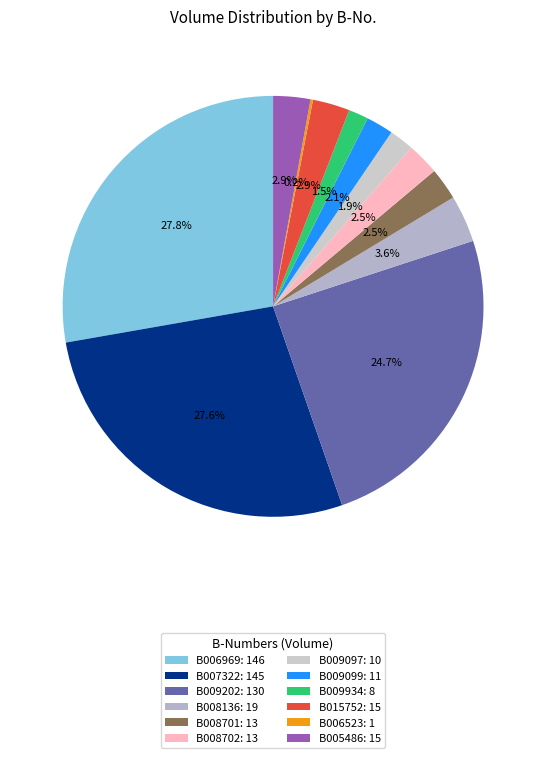

Which category has the biggest portion of the pie?

B006969